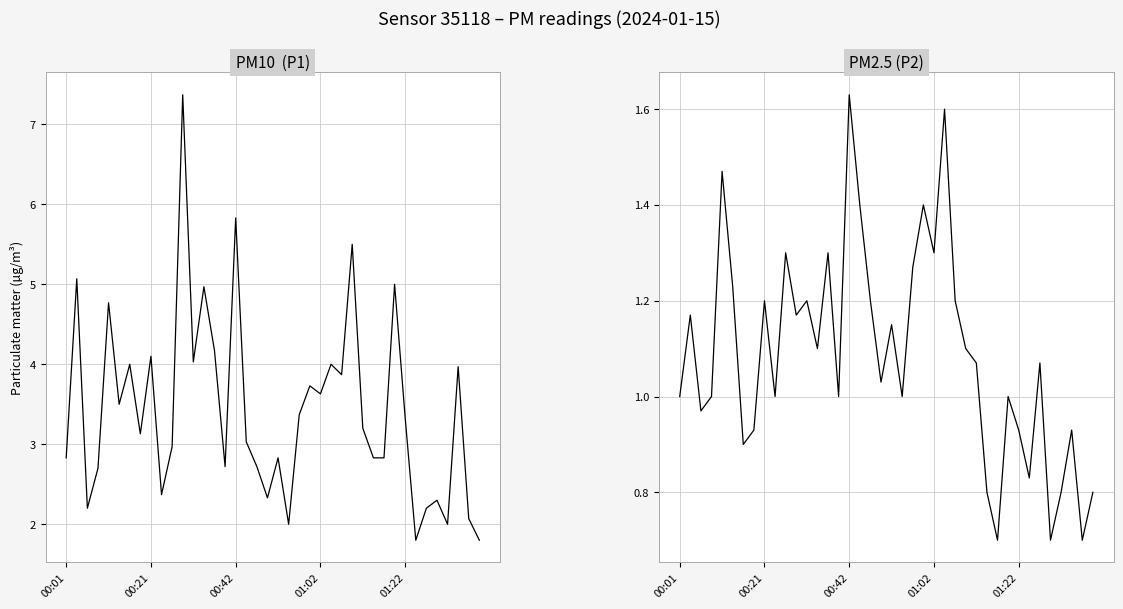

Reading left to right, transcribe all the data shown in this chart.

P1: 2.8	5.1	2.2	2.7	4.8	3.5	4.0	3.1	4.1	2.4	3.0	7.4	4.0	5.0	4.2	2.7	5.8	3.0	2.7	2.3	2.8	2.0	3.4	3.7	3.6	4.0	3.9	5.5	3.2	2.8	2.8	5.0	3.3	1.8	2.2	2.3	2.0	4.0	2.1	1.8
P2: 1.0	1.2	1.0	1.0	1.5	1.2	0.9	0.9	1.2	1.0	1.3	1.2	1.2	1.1	1.3	1.0	1.6	1.4	1.2	1.0	1.1	1.0	1.3	1.4	1.3	1.6	1.2	1.1	1.1	0.8	0.7	1.0	0.9	0.8	1.1	0.7	0.8	0.9	0.7	0.8